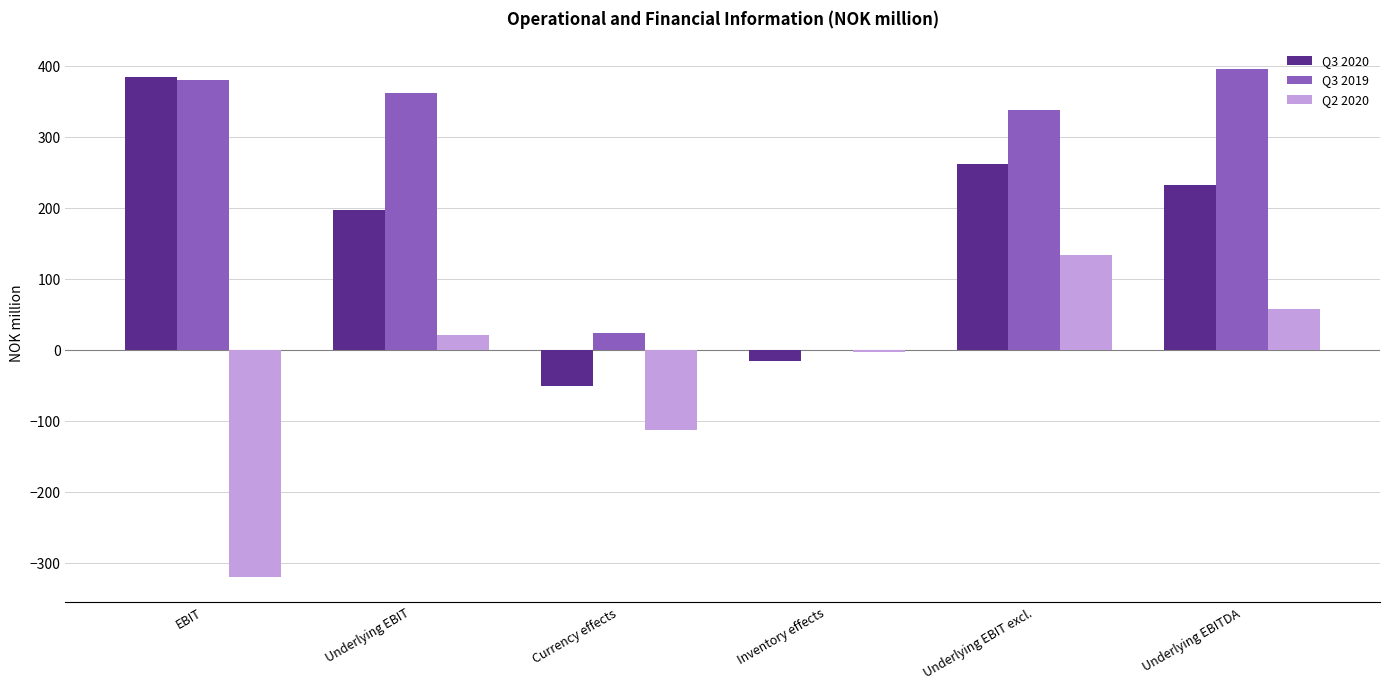

What is the sum of all Q3 2020 values?

1014.1